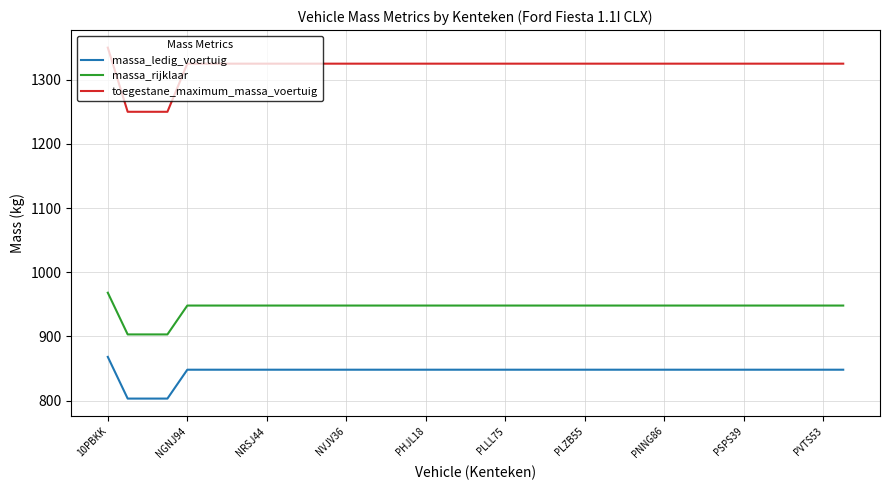

True or false: massa_rijklaar and toegestane_maximum_massa_voertuig cross at least once.

False